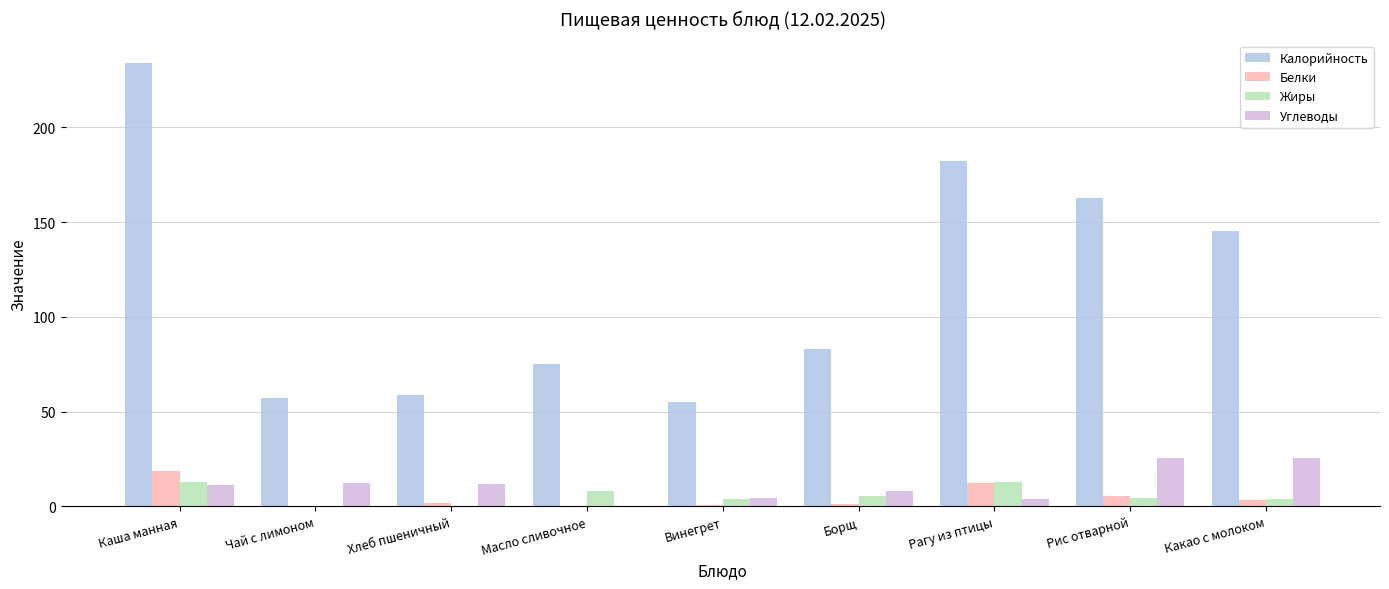

Count the number of data series in this chart.

4